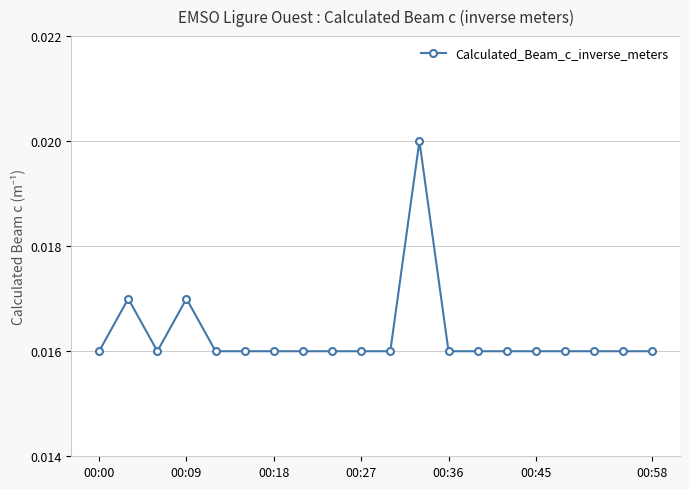

Is this an area chart (filled region under the line)?

No